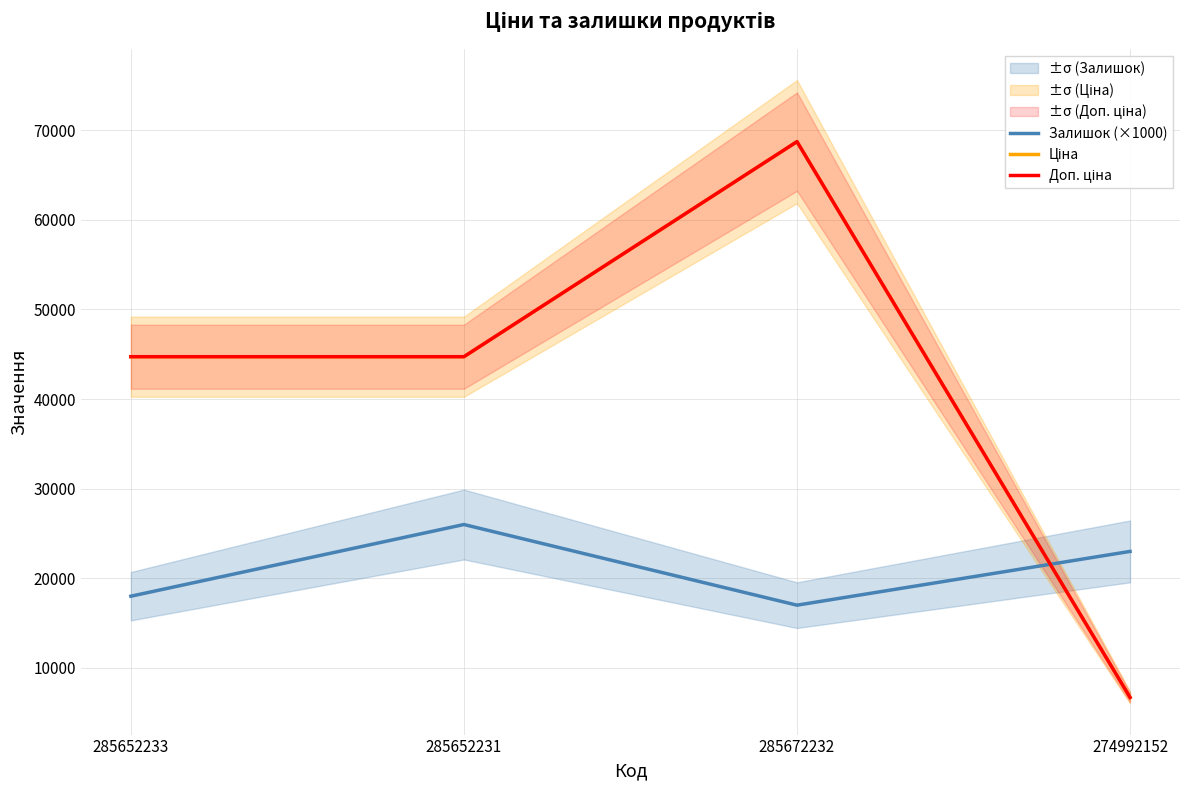

What value does the Ціна series have at 285652231?

44729.8